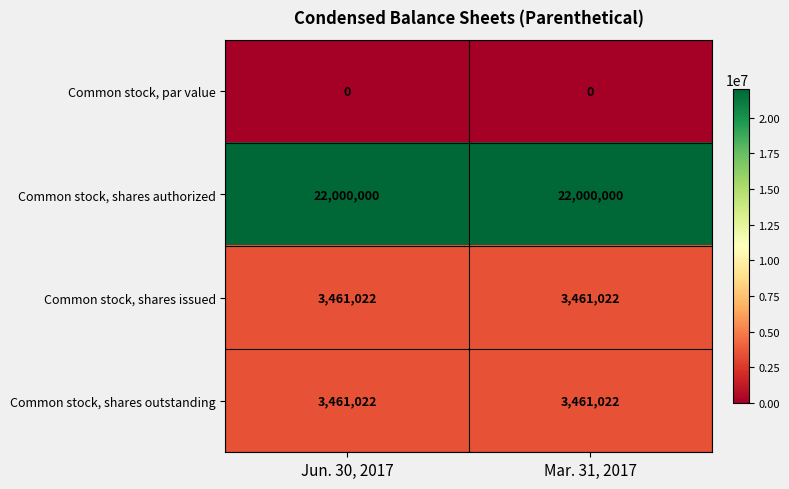

Which series has the largest total across all categories?

Common stock, shares authorized